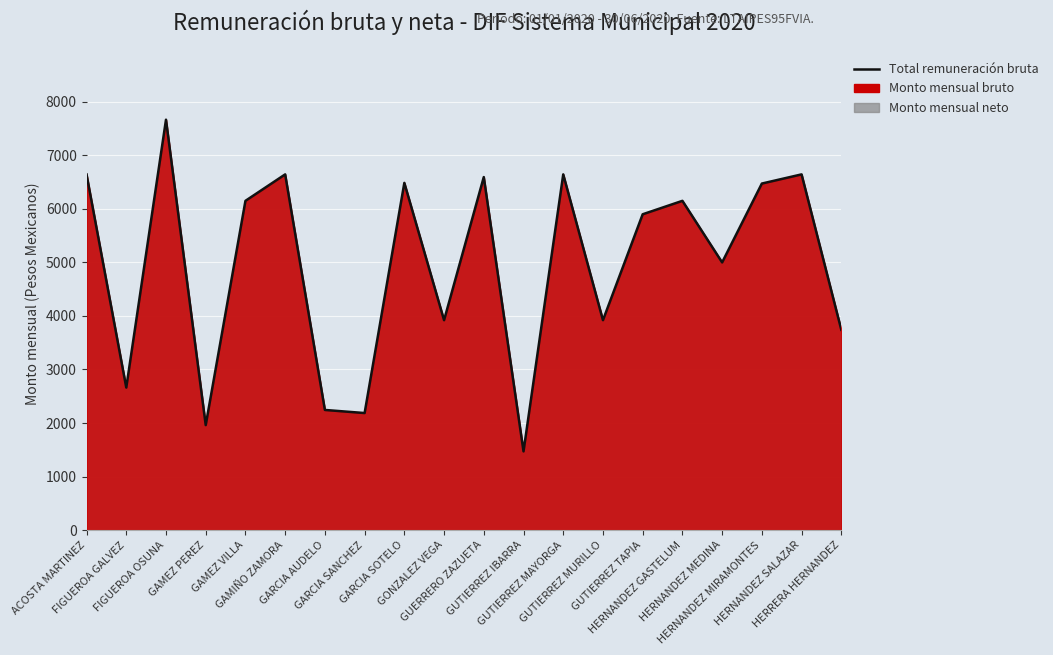

Where is the first local minimum?

FIGUEROA GALVEZ